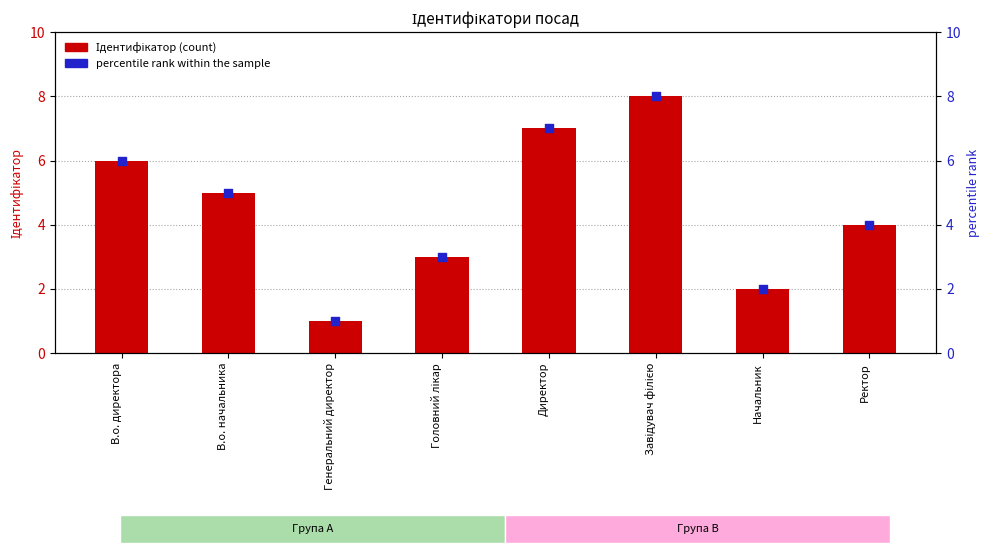

Which series contains the lowest Y value?

Ідентифікатор